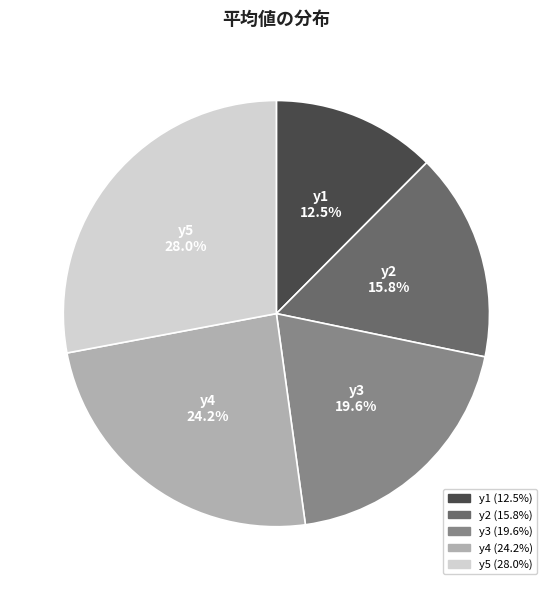

Between y4 and y5, which is larger?

y5